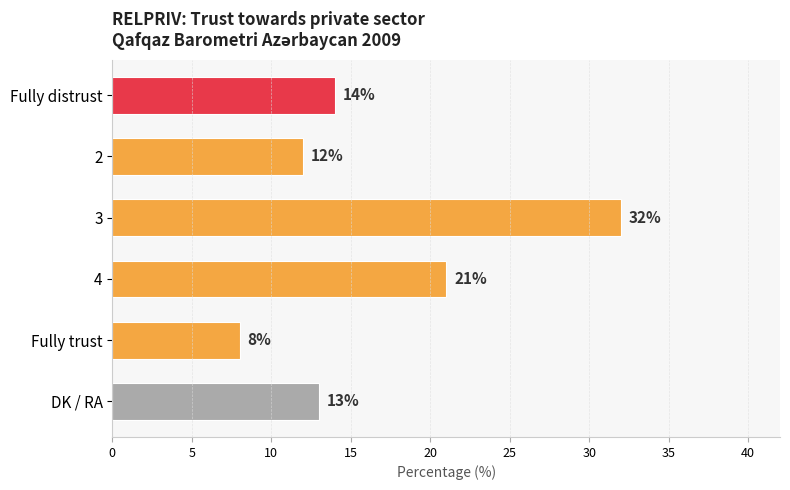

Between Fully distrust and 2, which is larger?

Fully distrust